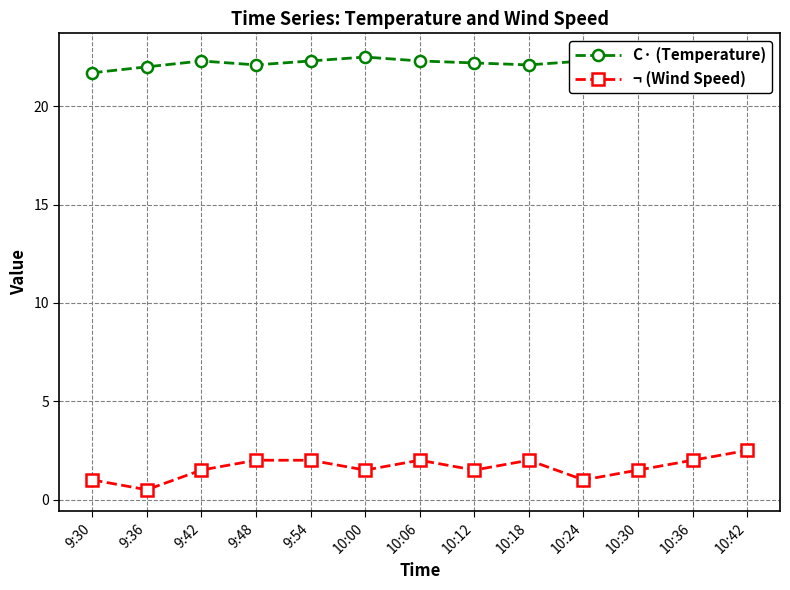

True or false: ¬ (Wind Speed) and C· (Temperature) cross at least once.

False